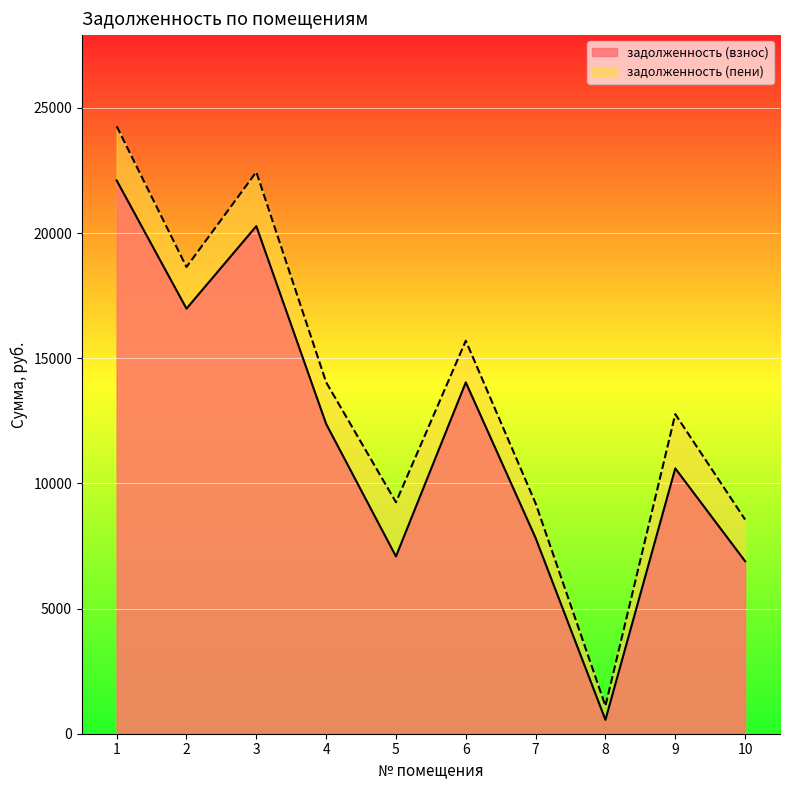

What are all the series names shown in the legend?

задолженность (взнос), задолженность (пени)